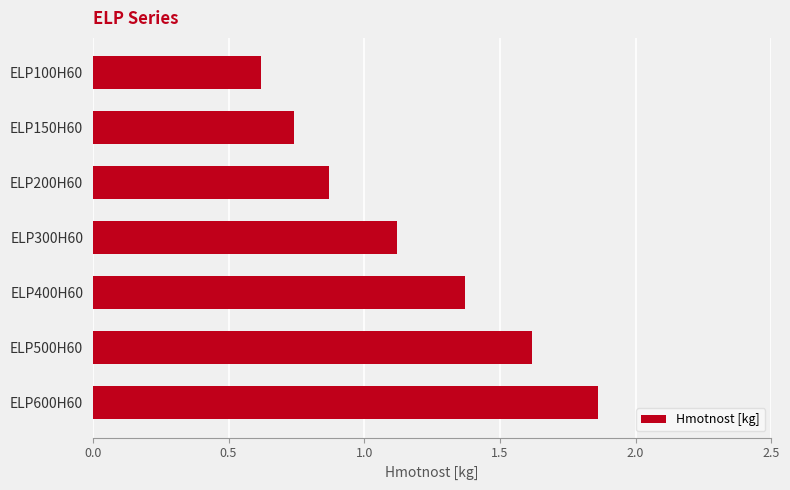

The chart shows a value of 1.1 at ELP300H60. True or false?

True